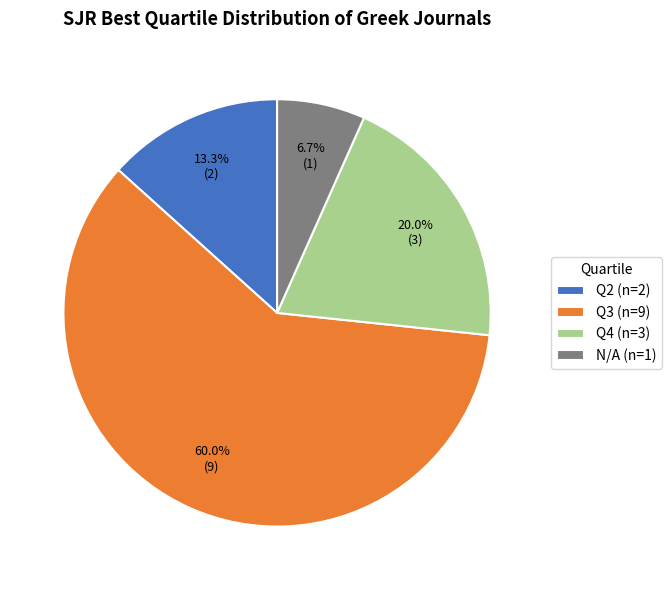

What is the ratio of the value at Q3 (n=9) to the value at Q2 (n=2)?

4.5